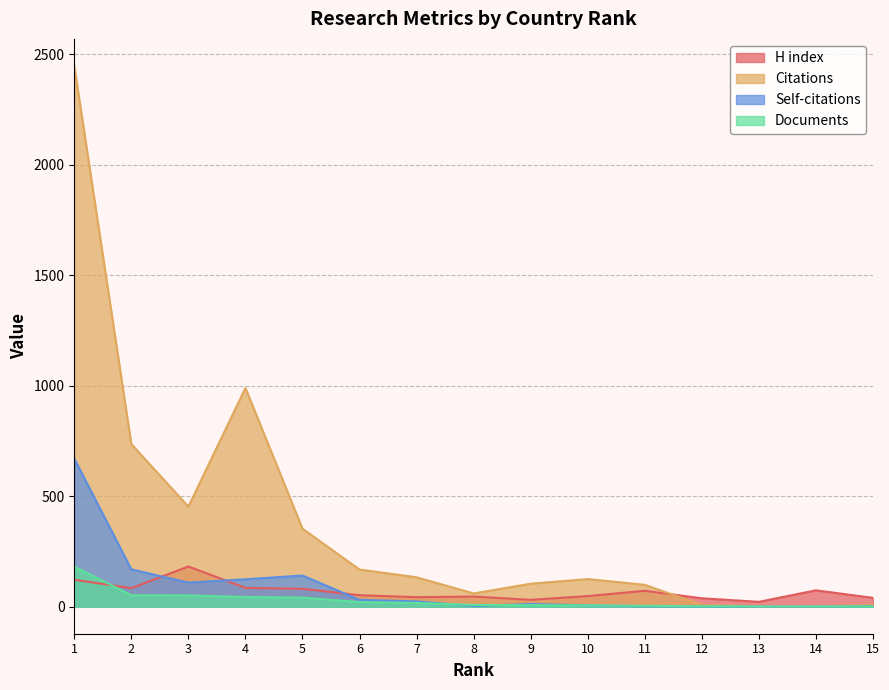

What is the average value of the Self-citations series?

86